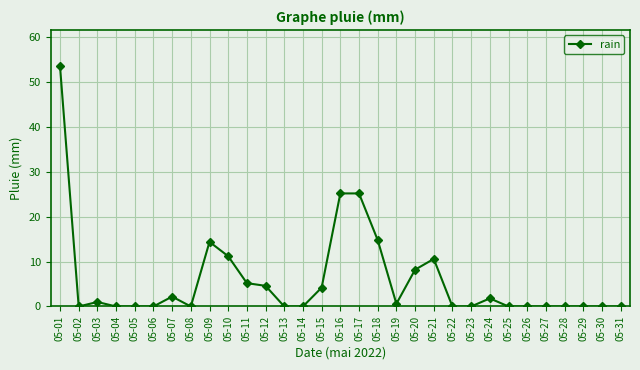

At which category does the data reach its first local peak?

05-03